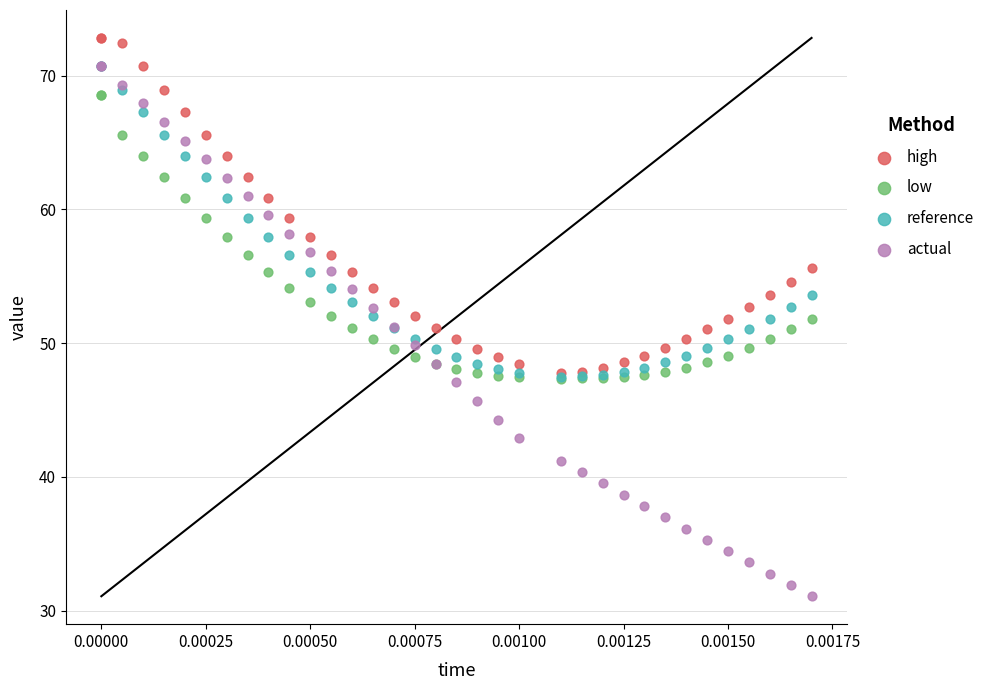

Which series contains the highest Y value?

high